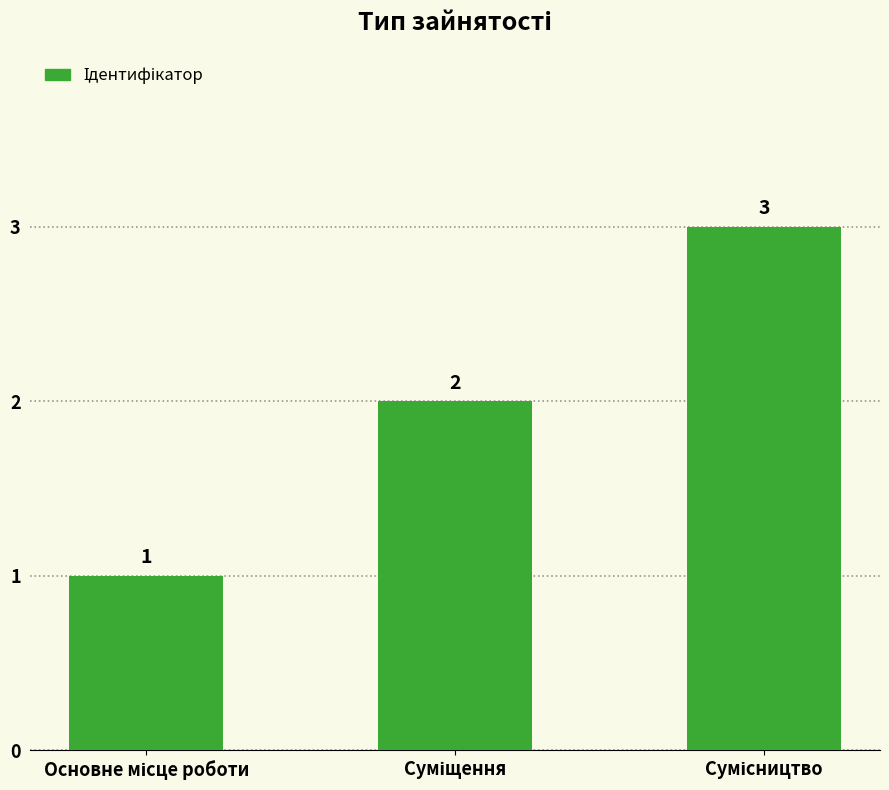

What is the sum of all values?

6